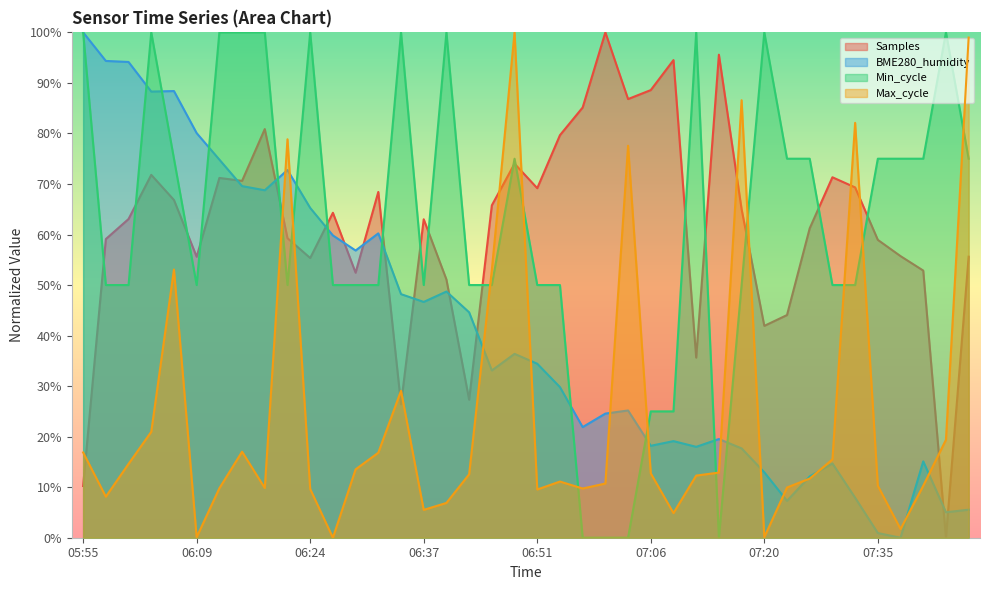

How many series are shown in this chart?

4